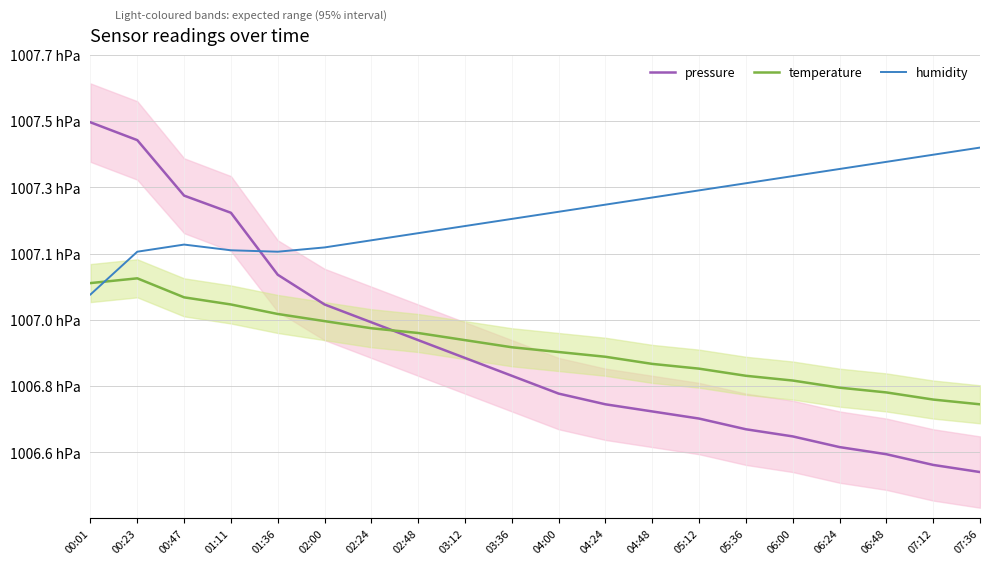

At which category is the sum across all series the highest?

00:23